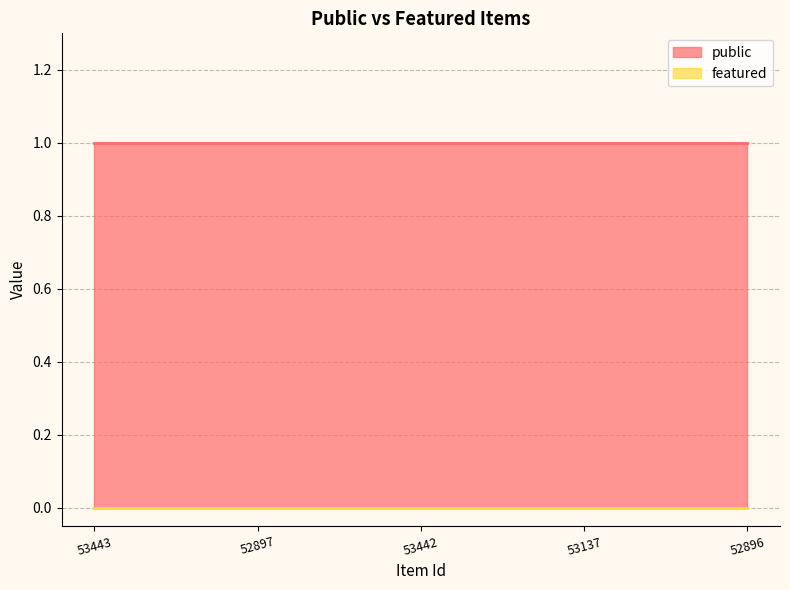

How many distinct data groups are displayed?

2